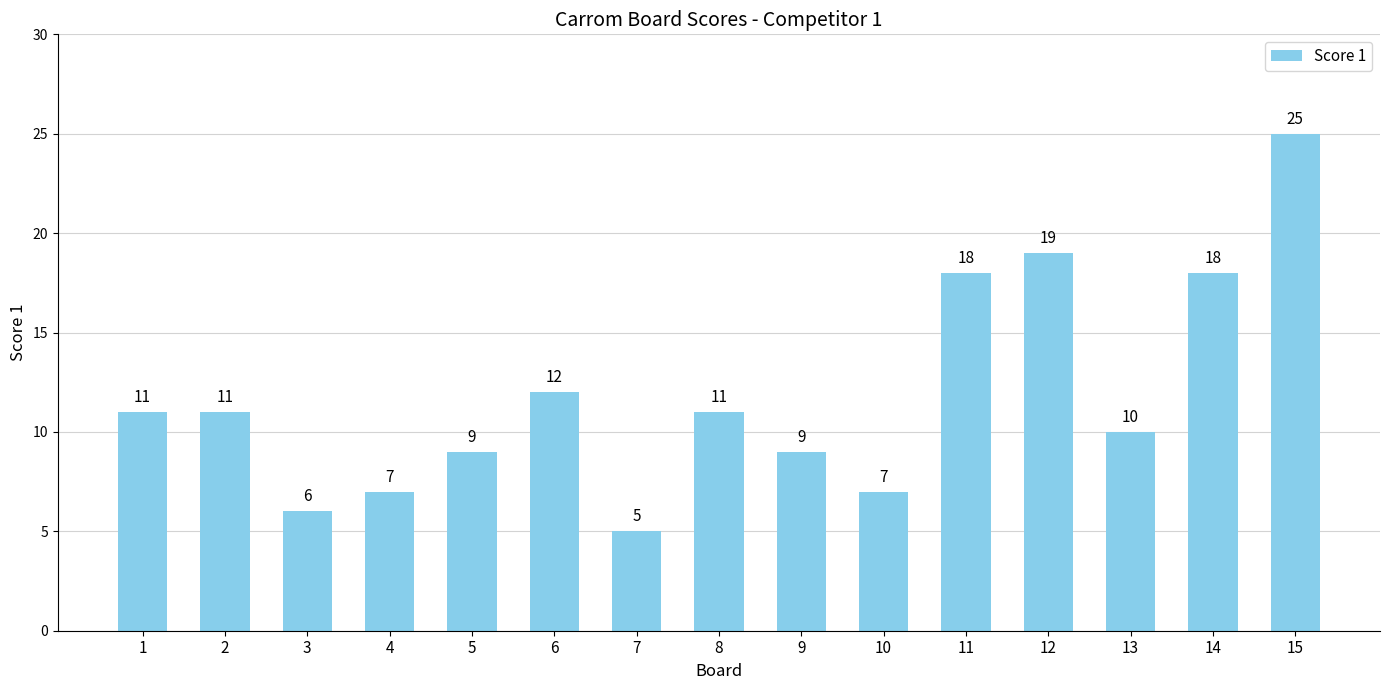

Does the chart contain stacked bars?

No